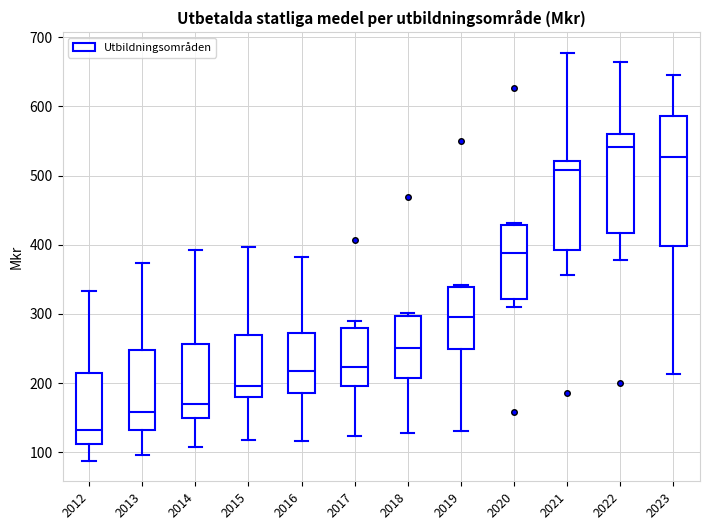

Where does the upper whisker of the box at x = 2014 end on the y-axis? The values are not printed on the chart, so give them approximately, as read against the axis.

390